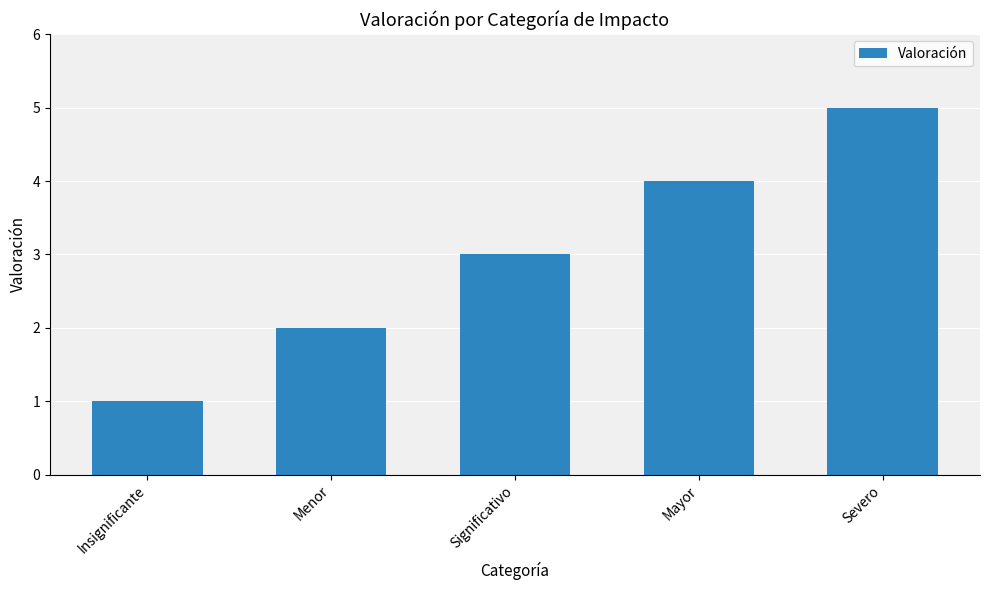

How many data points are less than 3?

2